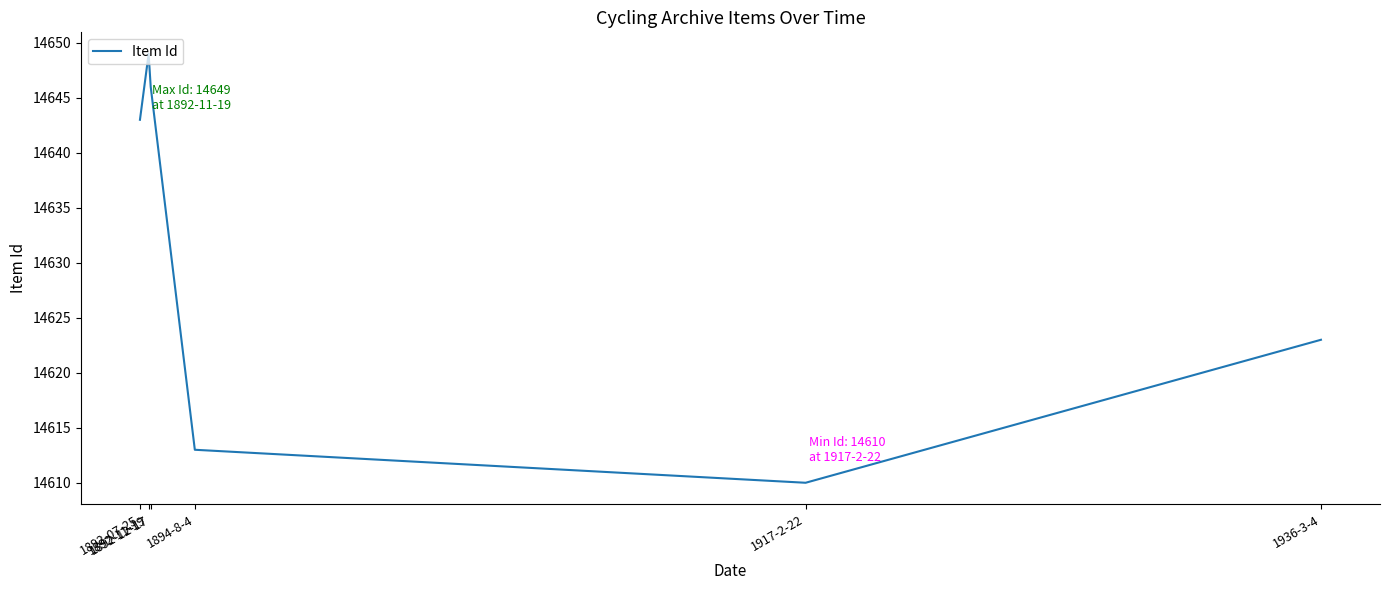

What is the maximum value shown in the chart?

14649